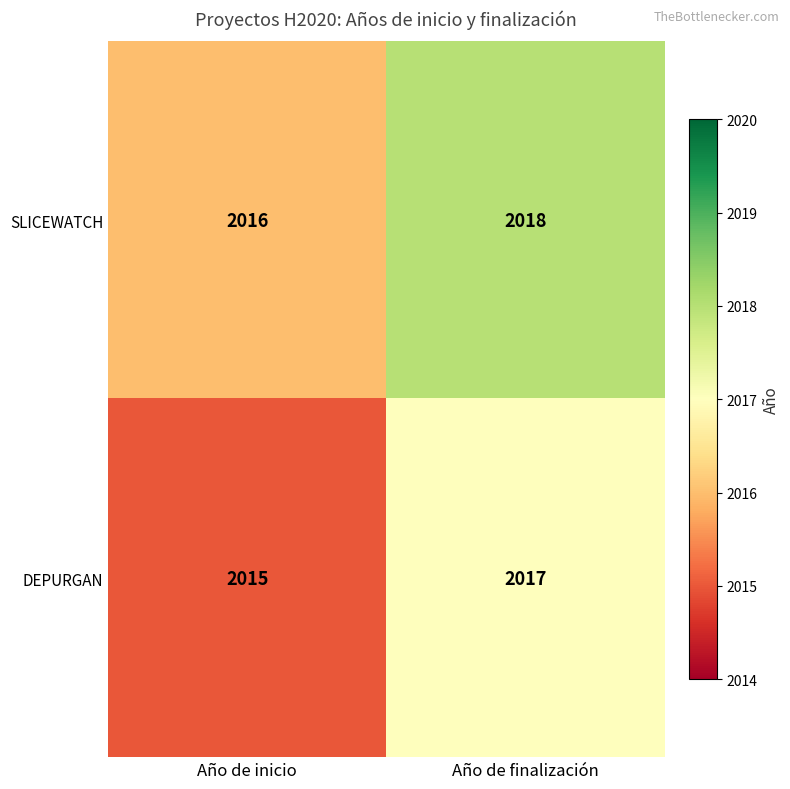

What is the average value of the DEPURGAN series?

2016